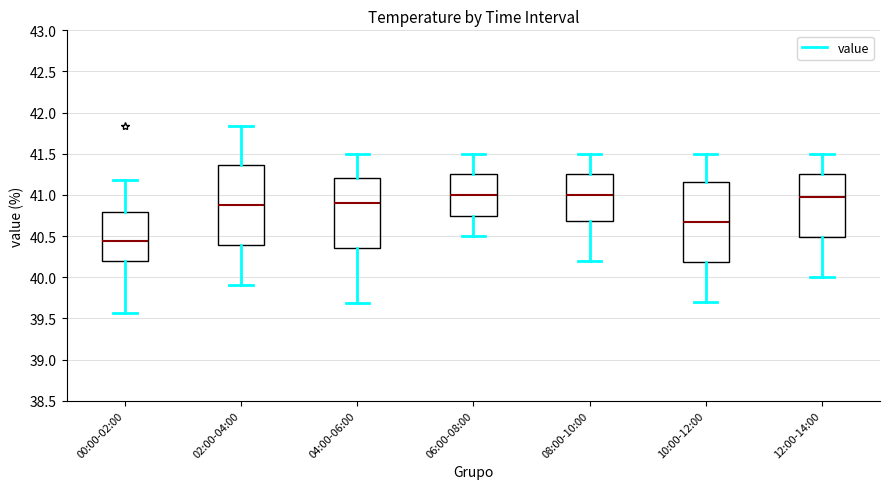

Reading left to right, read every box against the y-axis: the position of its median line, the range the box covers, and the ends of its whiskers. The values are not printed on the chart, so give them approximately, as read against the axis.

00:00-02:00: median 40.45, box 40.20 to 40.80, whiskers 39.55 to 41.20
02:00-04:00: median 40.90, box 40.40 to 41.35, whiskers 39.90 to 41.85
04:00-06:00: median 40.90, box 40.35 to 41.20, whiskers 39.70 to 41.50
06:00-08:00: median 41.00, box 40.75 to 41.25, whiskers 40.50 to 41.50
08:00-10:00: median 41.00, box 40.70 to 41.25, whiskers 40.20 to 41.50
10:00-12:00: median 40.70, box 40.20 to 41.15, whiskers 39.70 to 41.50
12:00-14:00: median 41.00, box 40.50 to 41.25, whiskers 40.00 to 41.50